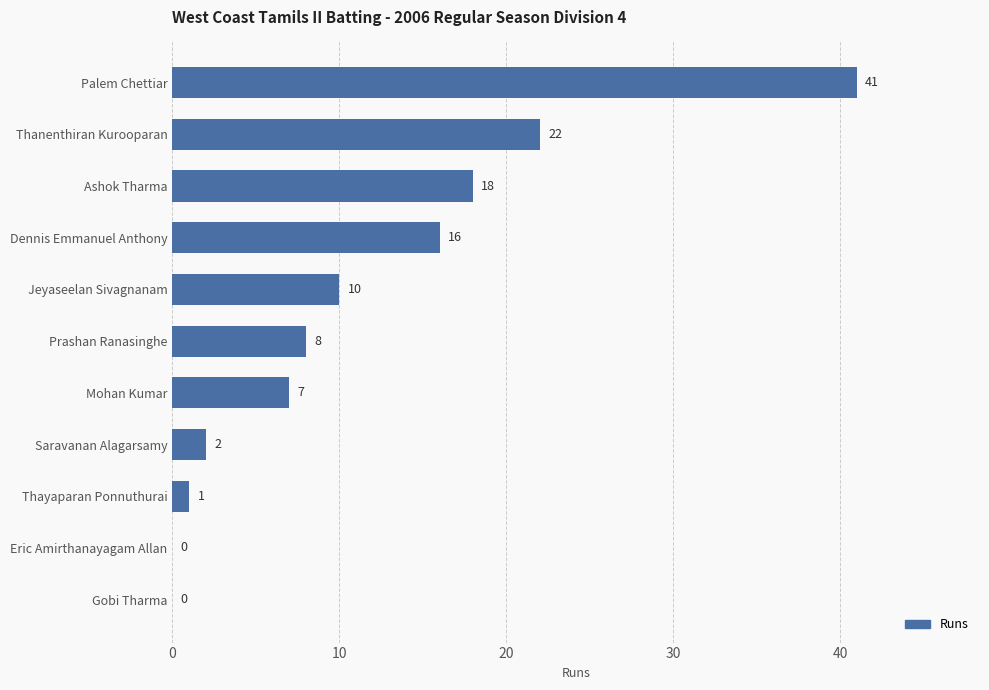

What is the sum of the values at Saravanan Alagarsamy and Dennis Emmanuel Anthony?

18